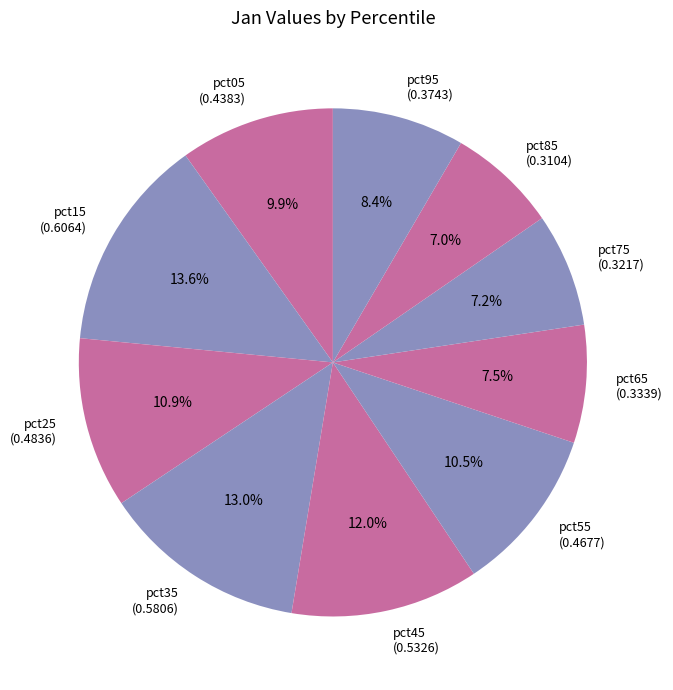

Between pct95 and pct55, which is larger?

pct55